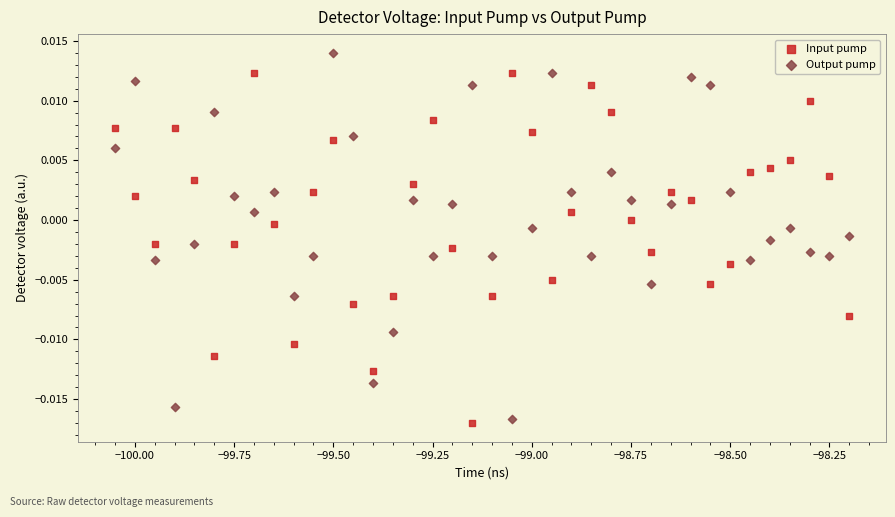

Which series contains the lowest Y value?

Input pump